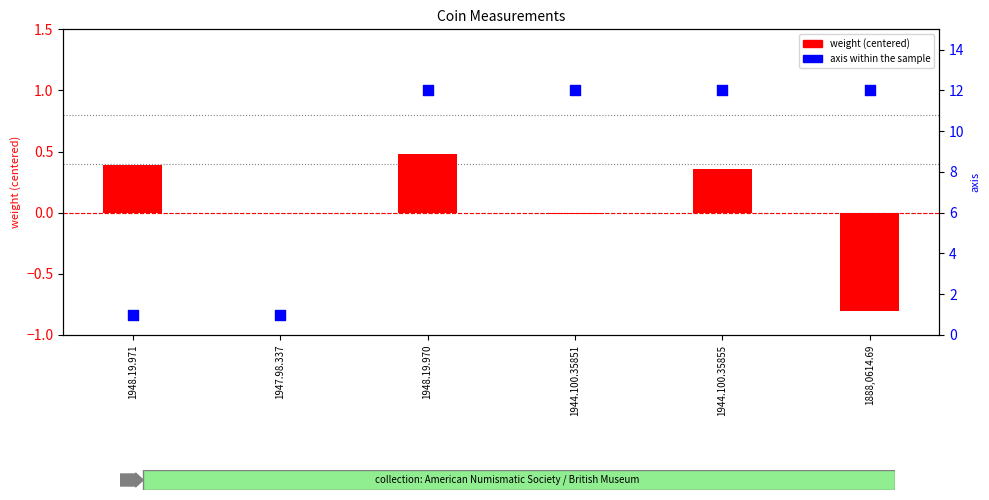

What is the total value across all series at 1944.100.35851?

12.0